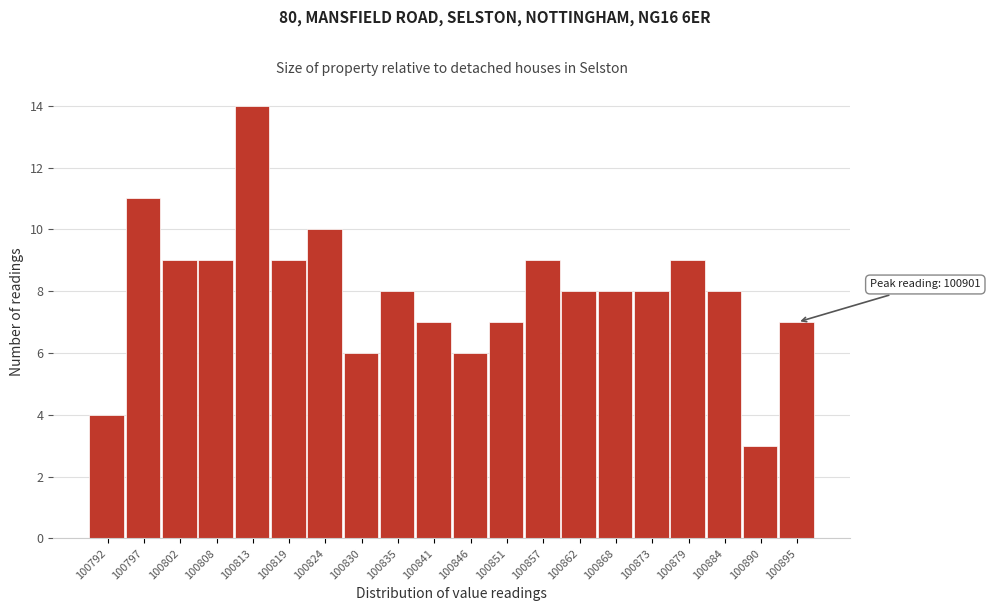

Reading right to left, transcribe all the data shown in this chart.

100895=7	100890=3	100884=8	100879=9	100873=8	100868=8	100862=8	100857=9	100851=7	100846=6	100841=7	100835=8	100830=6	100824=10	100819=9	100813=14	100808=9	100802=9	100797=11	100792=4